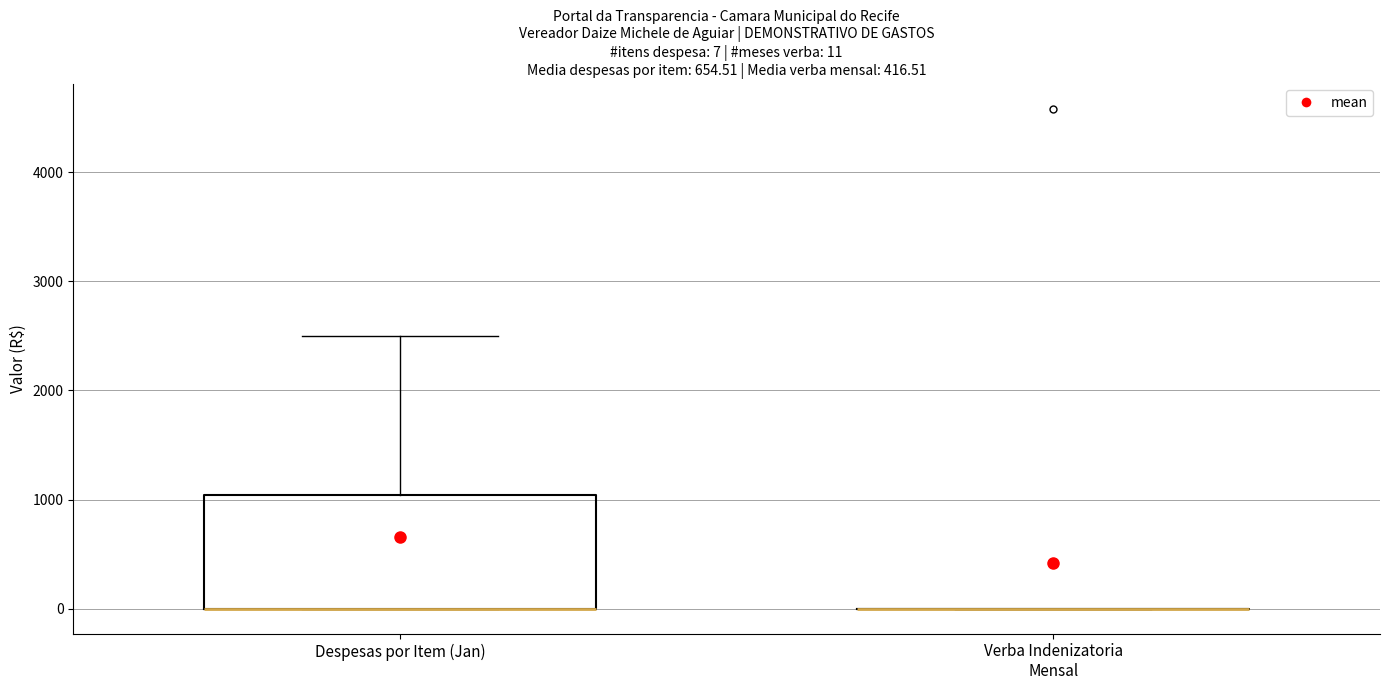

Which box is the tallest, from its lower edge to its upper edge?

Despesas por Item (Jan)